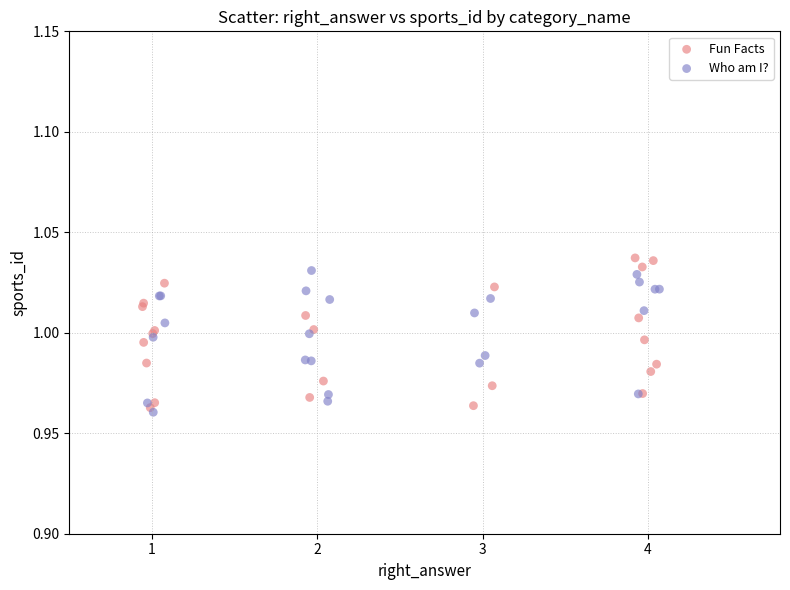

Which series has the widest spread of Y values?

Fun Facts